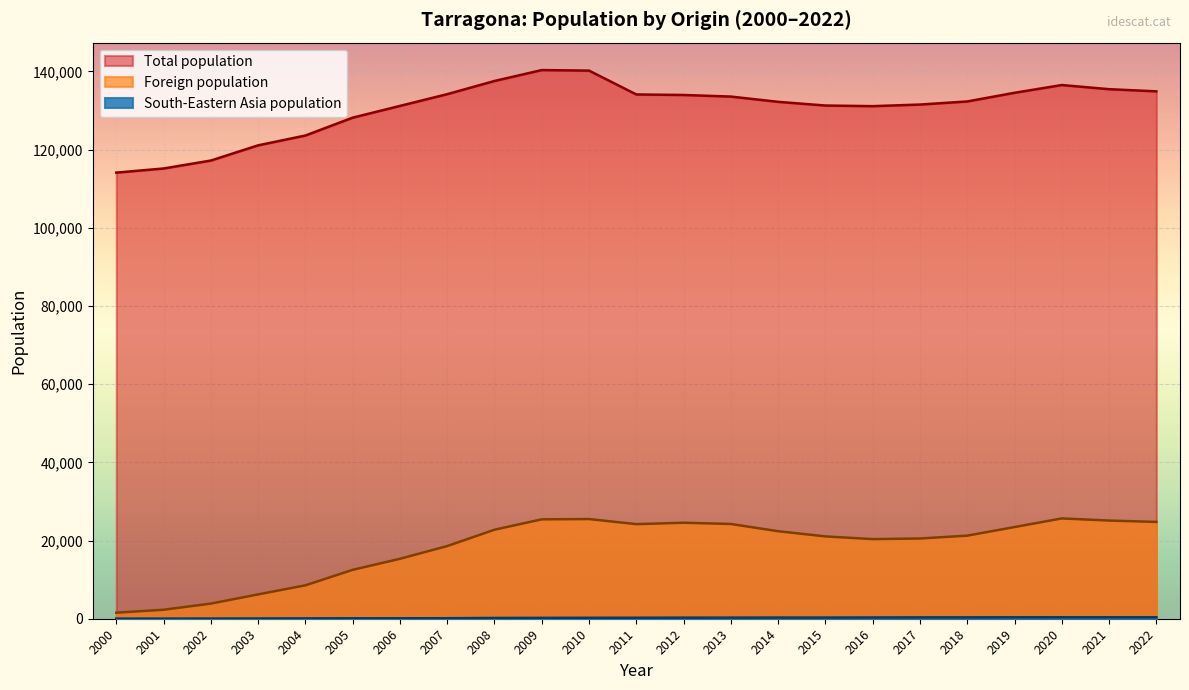

Reading left to right, transcribe all the data shown in this chart.

Total population: 2022=134883	2021=135436	2020=136496	2019=134515	2018=132299	2017=131507	2016=131094	2015=131255	2014=132199	2013=133545	2012=133954	2011=134085	2010=140184	2009=140323	2008=137536	2007=134163	2006=131158	2005=128152	2004=123584	2003=121076	2002=117184	2001=115153	2000=114097
Foreign population: 2022=24757	2021=25110	2020=25654	2019=23449	2018=21250	2017=20520	2016=20363	2015=21055	2014=22379	2013=24235	2012=24550	2011=24191	2010=25494	2009=25423	2008=22768	2007=18585	2006=15329	2005=12501	2004=8540	2003=6222	2002=3869	2001=2296	2000=1547
South-Eastern Asia population: 2022=374	2021=373	2020=372	2019=367	2018=349	2017=343	2016=320	2015=301	2014=302	2013=287	2012=279	2011=258	2010=246	2009=224	2008=201	2007=130	2006=114	2005=109	2004=81	2003=64	2002=43	2001=35	2000=29